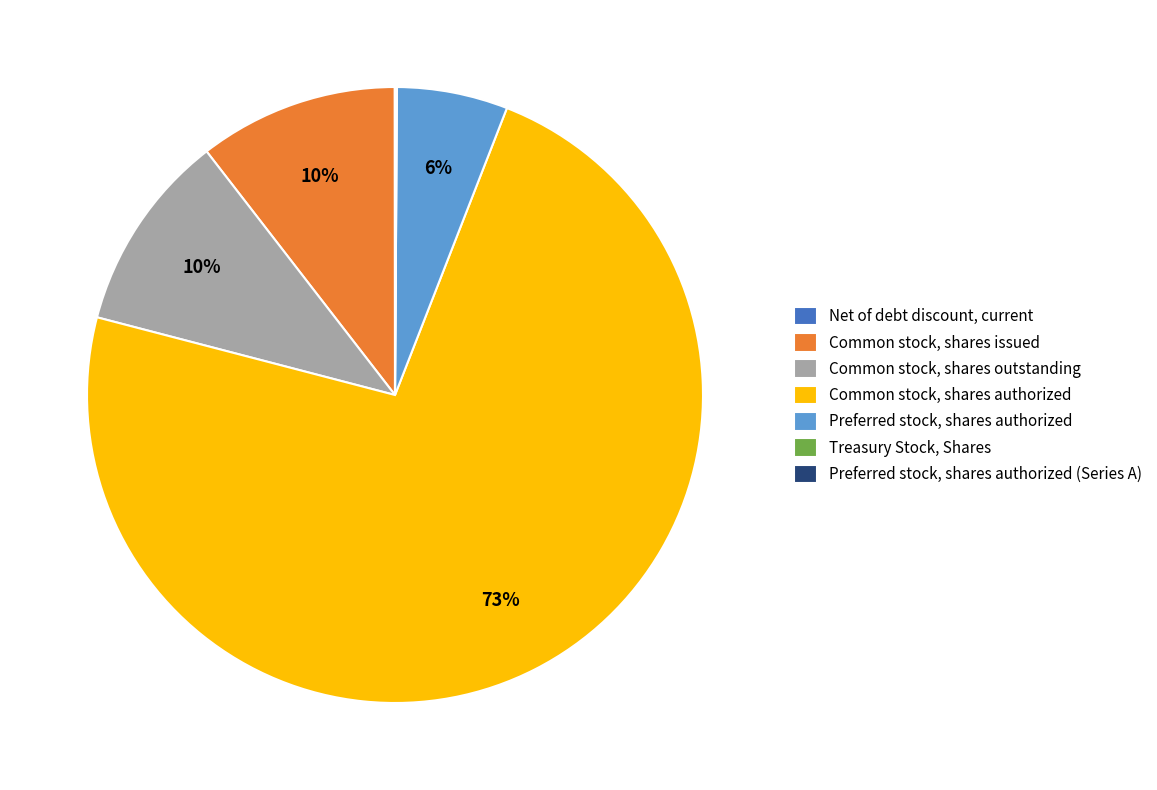

What percentage is the Preferred stock, shares authorized slice, to the nearest percent?

6%